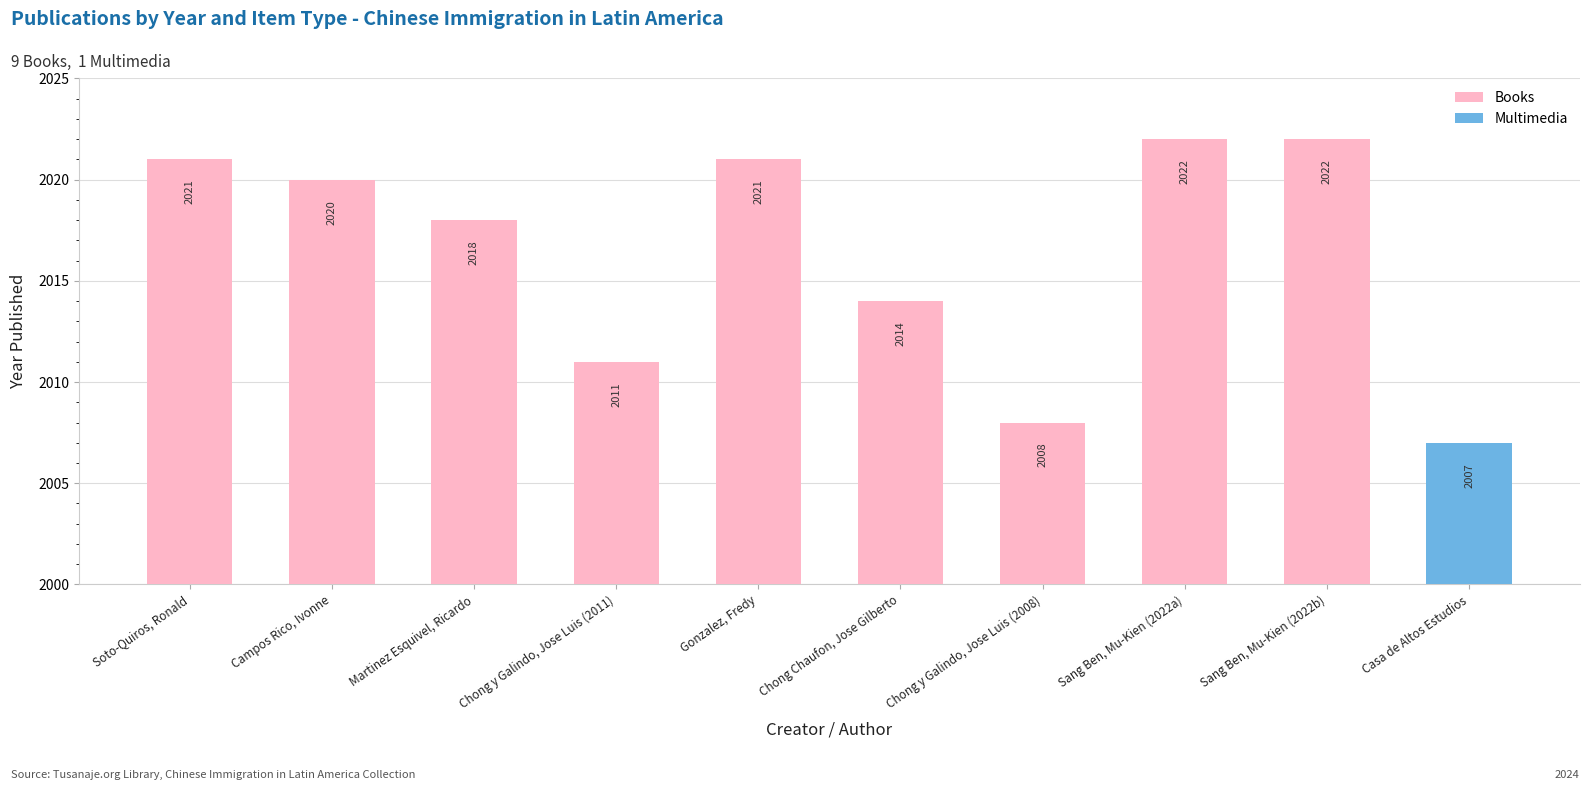

What value does the data have at Sang Ben, Mu-Kien (2022a), to the nearest 5?

2020